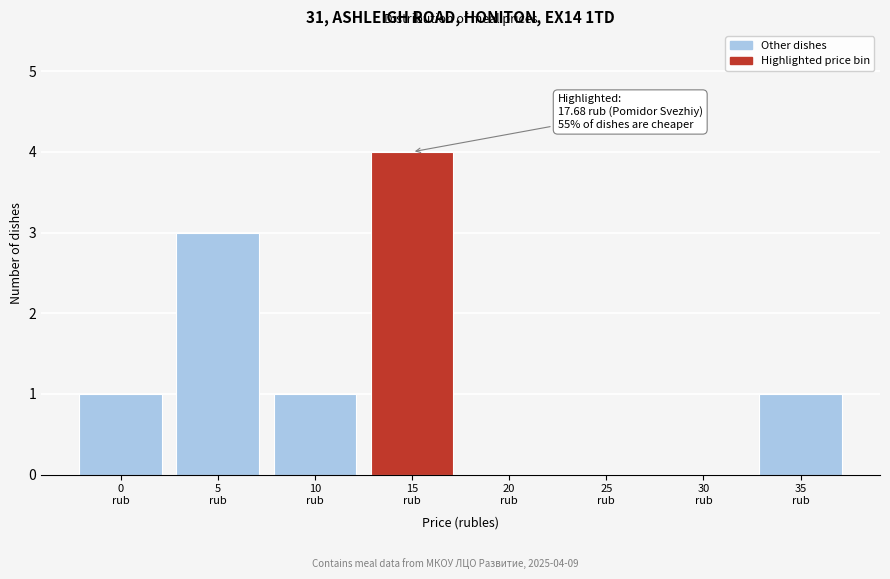

What is the sum of all values?

10